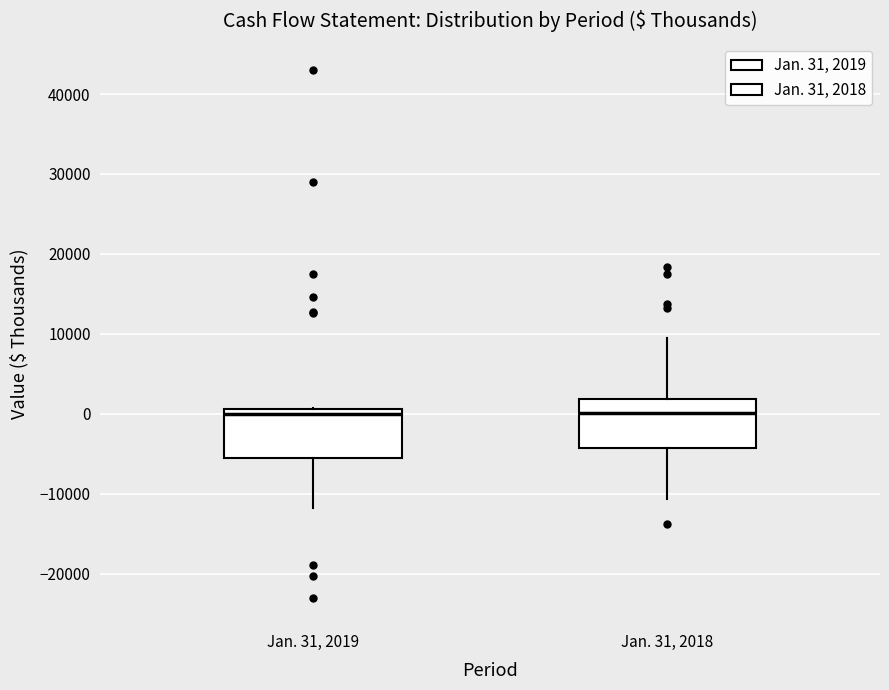

Reading left to right, transcribe this box plot: for each box, give where its median line is, the range the box spans, and where its two whiskers end, as read against the y-axis. The values are not printed on the chart, so give them approximately, as read against the axis.

Jan. 31, 2019: median 0, box -6000 to 1000, whiskers -12000 to 1000
Jan. 31, 2018: median 0, box -4000 to 2000, whiskers -11000 to 10000